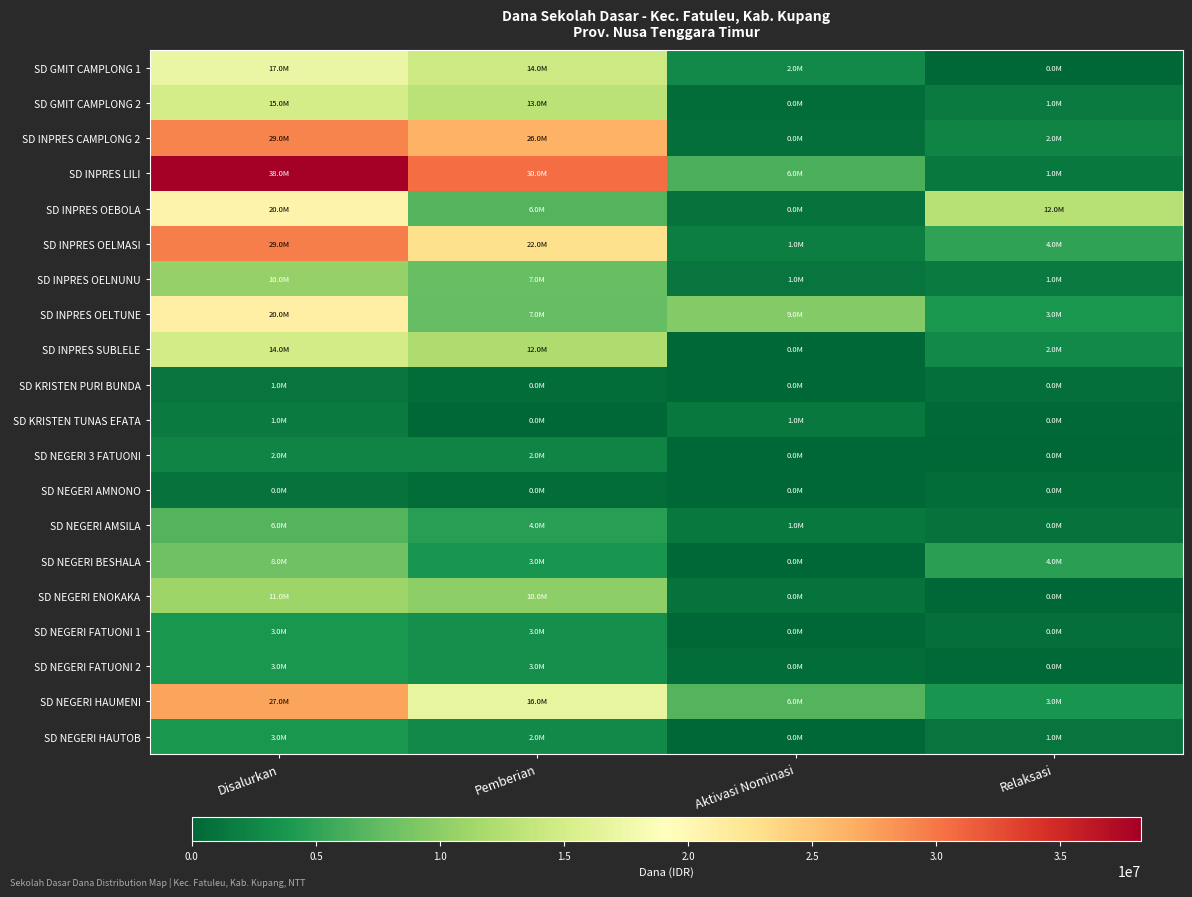

Reading left to right, extract all data points from this chart.

SD GMIT CAMPLONG 1: Disalurkan=17100000	Pemberian=14400000	Aktivasi Nominasi=2700000	Relaksasi=0
SD GMIT CAMPLONG 2: Disalurkan=15075000	Pemberian=13050000	Aktivasi Nominasi=450000	Relaksasi=1575000
SD INPRES CAMPLONG 2: Disalurkan=29250000	Pemberian=26325000	Aktivasi Nominasi=675000	Relaksasi=2250000
SD INPRES LILI: Disalurkan=38250000	Pemberian=30600000	Aktivasi Nominasi=6300000	Relaksasi=1350000
SD INPRES OEBOLA: Disalurkan=20475000	Pemberian=6750000	Aktivasi Nominasi=900000	Relaksasi=12825000
SD INPRES OELMASI: Disalurkan=29475000	Pemberian=22725000	Aktivasi Nominasi=1800000	Relaksasi=4950000
SD INPRES OELNUNU: Disalurkan=10575000	Pemberian=7875000	Aktivasi Nominasi=1125000	Relaksasi=1575000
SD INPRES OELTUNE: Disalurkan=20925000	Pemberian=7650000	Aktivasi Nominasi=9450000	Relaksasi=3825000
SD INPRES SUBLELE: Disalurkan=14850000	Pemberian=12150000	Aktivasi Nominasi=0	Relaksasi=2700000
SD KRISTEN PURI BUNDA: Disalurkan=1125000	Pemberian=450000	Aktivasi Nominasi=0	Relaksasi=675000
SD KRISTEN TUNAS EFATA: Disalurkan=1575000	Pemberian=0	Aktivasi Nominasi=1350000	Relaksasi=225000
SD NEGERI 3 FATUONI: Disalurkan=2250000	Pemberian=2250000	Aktivasi Nominasi=0	Relaksasi=0
SD NEGERI AMNONO: Disalurkan=900000	Pemberian=450000	Aktivasi Nominasi=0	Relaksasi=450000
SD NEGERI AMSILA: Disalurkan=6750000	Pemberian=4500000	Aktivasi Nominasi=1350000	Relaksasi=900000
SD NEGERI BESHALA: Disalurkan=8325000	Pemberian=3600000	Aktivasi Nominasi=0	Relaksasi=4725000
SD NEGERI ENOKAKA: Disalurkan=11025000	Pemberian=10125000	Aktivasi Nominasi=900000	Relaksasi=0
SD NEGERI FATUONI 1: Disalurkan=3825000	Pemberian=3150000	Aktivasi Nominasi=0	Relaksasi=675000
SD NEGERI FATUONI 2: Disalurkan=3825000	Pemberian=3150000	Aktivasi Nominasi=450000	Relaksasi=225000
SD NEGERI HAUMENI: Disalurkan=27225000	Pemberian=16875000	Aktivasi Nominasi=6750000	Relaksasi=3600000
SD NEGERI HAUTOB: Disalurkan=3825000	Pemberian=2700000	Aktivasi Nominasi=0	Relaksasi=1125000